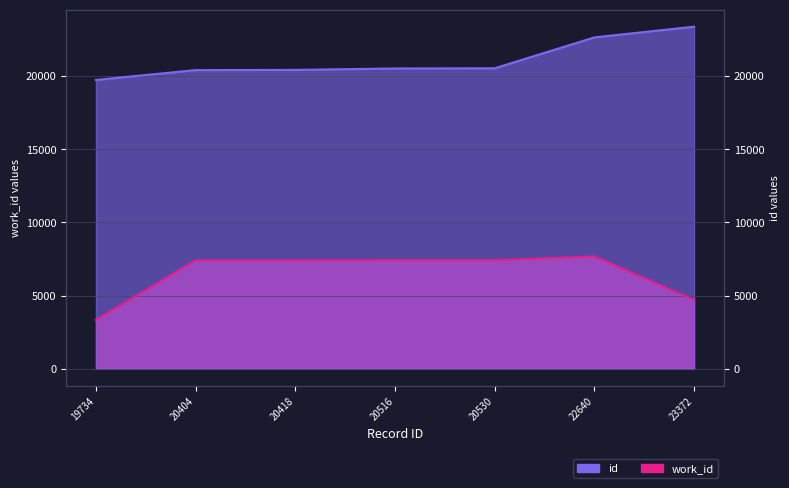

True or false: id and work_id intersect in this chart.

False